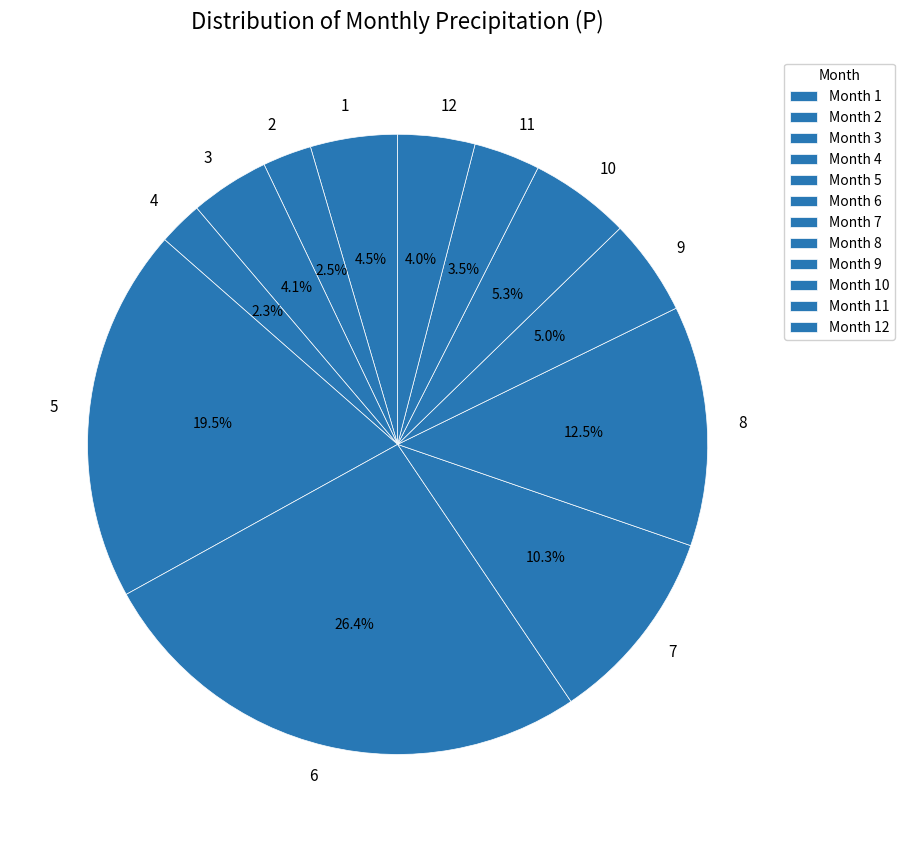

Count the number of slices in the pie.

12